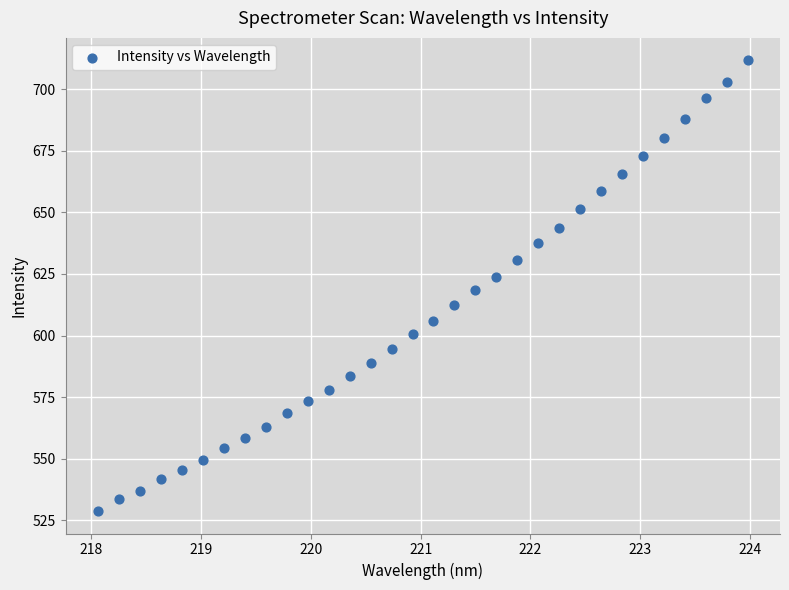

What is the range of X values (max minus min)?

5.9